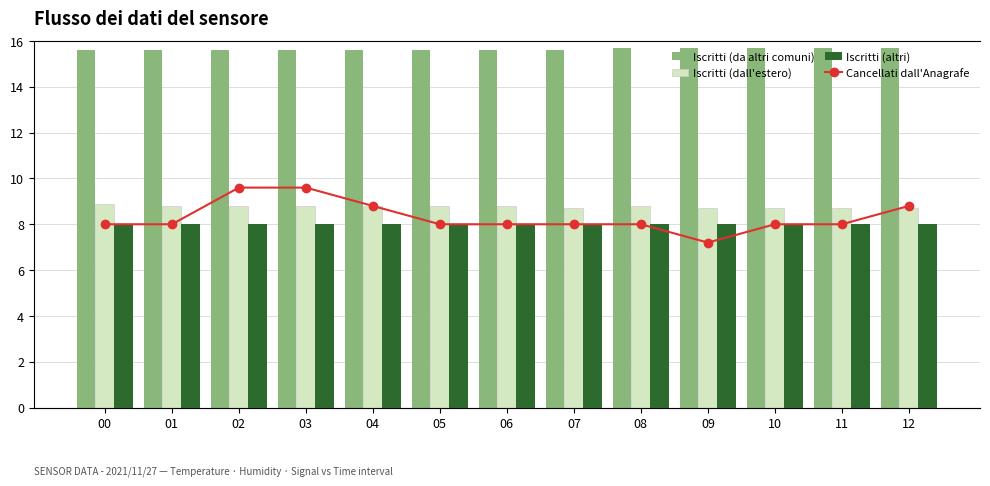

Which series has the widest spread of values?

Cancellati dall'Anagrafe